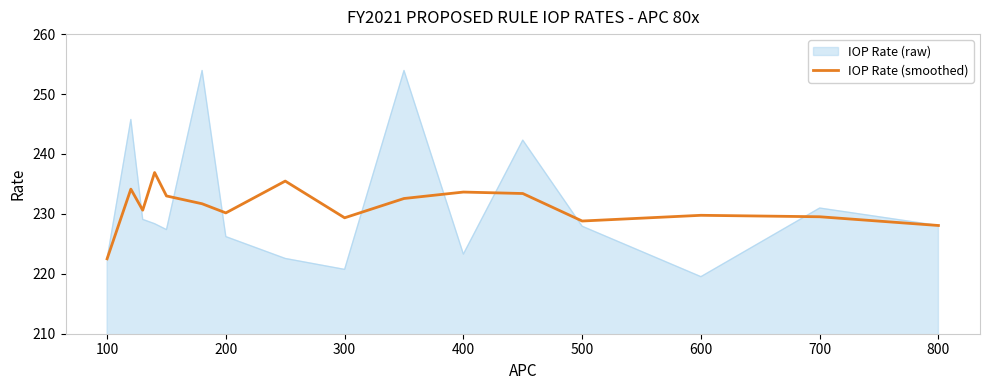

What is the greatest value displayed?

253.9